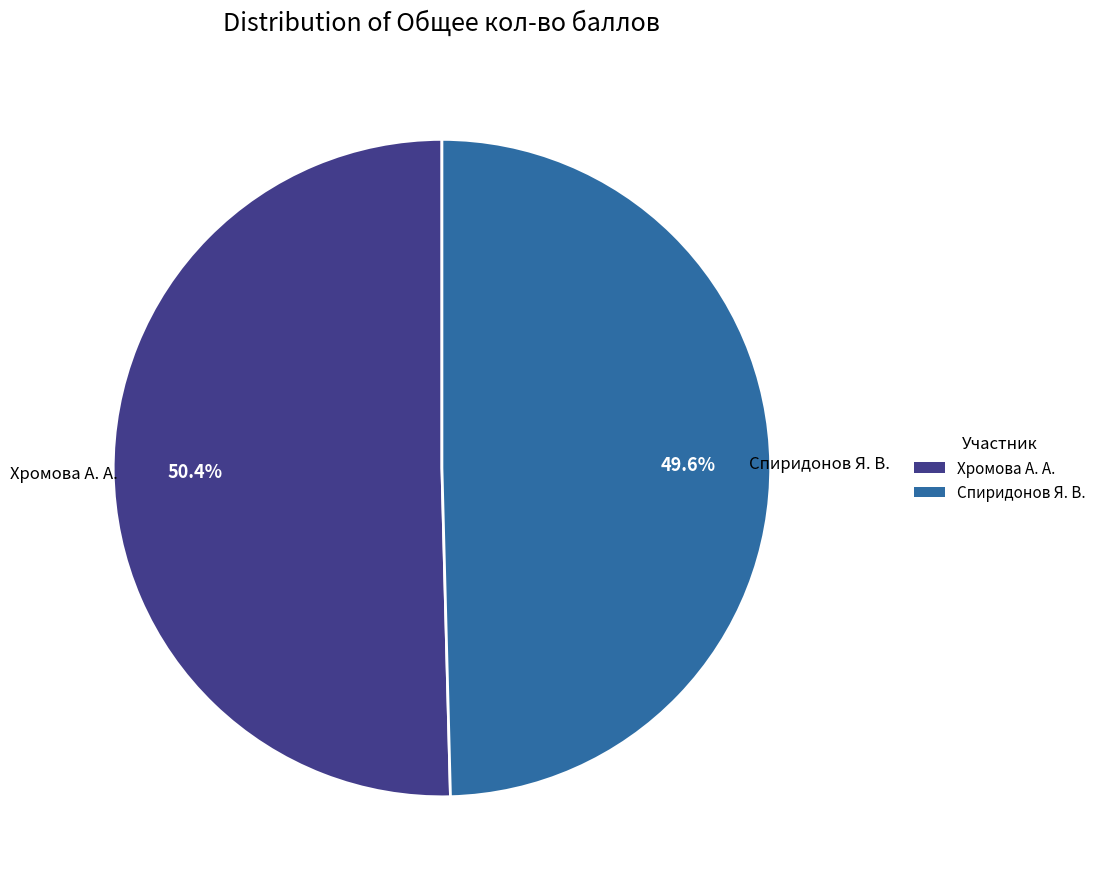

Is it true that Спиридонов Я. В. is 62% of the pie?

False